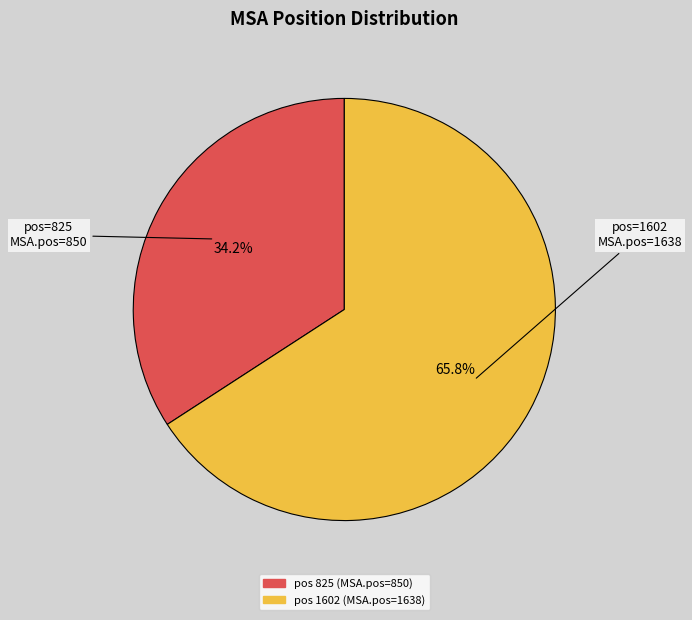

Is there a majority slice in this chart?

Yes